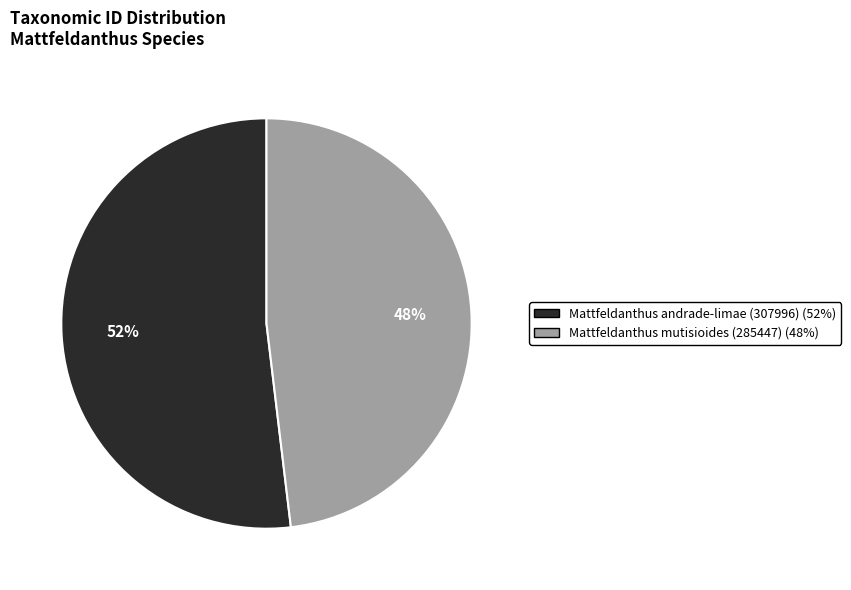

Is there any slice that represents more than half of the pie?

Yes